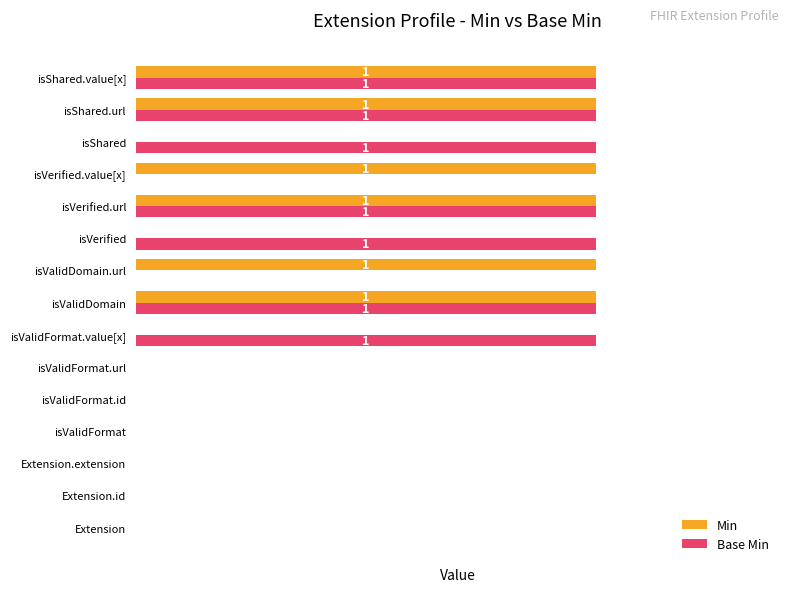

What are all the series names shown in the legend?

Min, Base Min